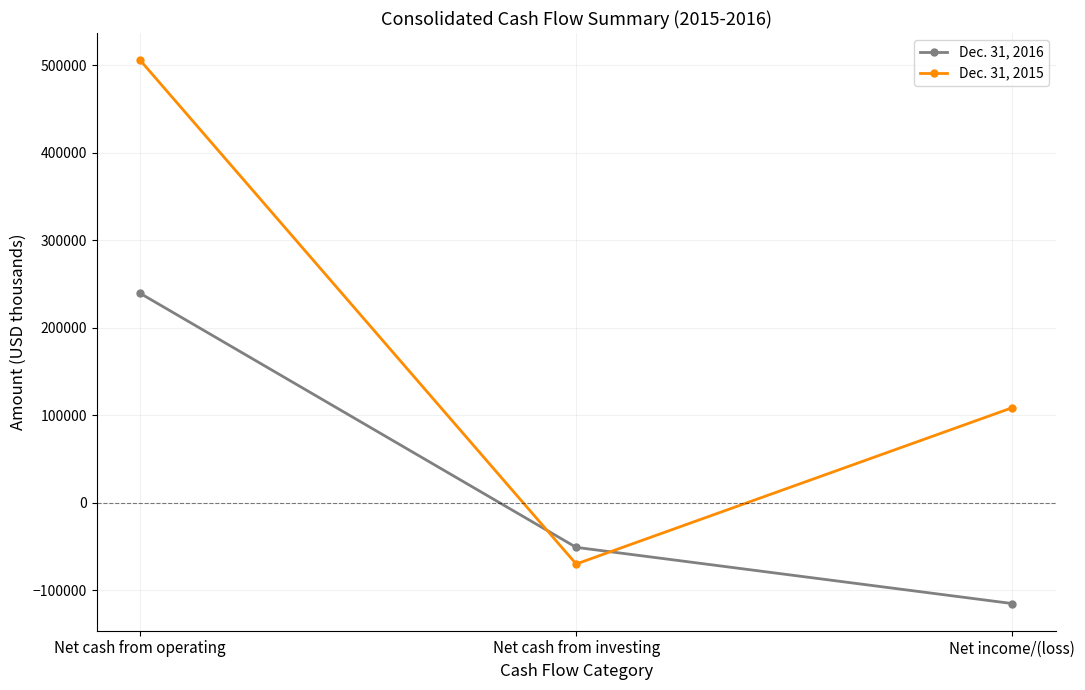

List the series in order of their peak value, highest first.

Dec. 31, 2015, Dec. 31, 2016